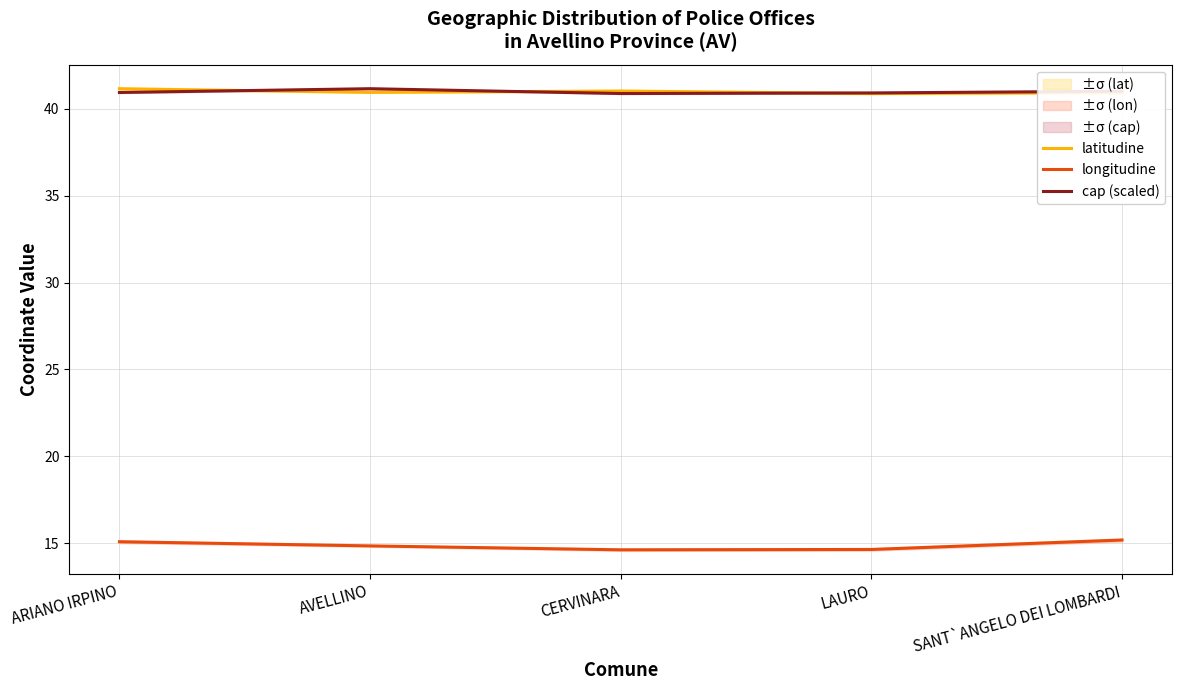

What is the minimum value shown in the chart?

14.6